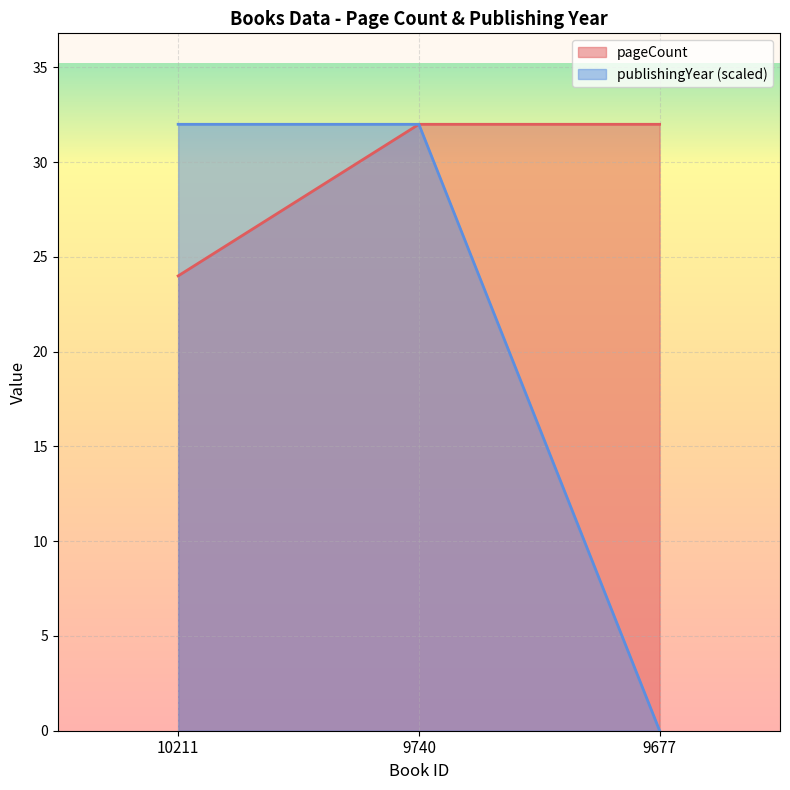

Which series has the largest range (max minus min)?

publishingYear (scaled)